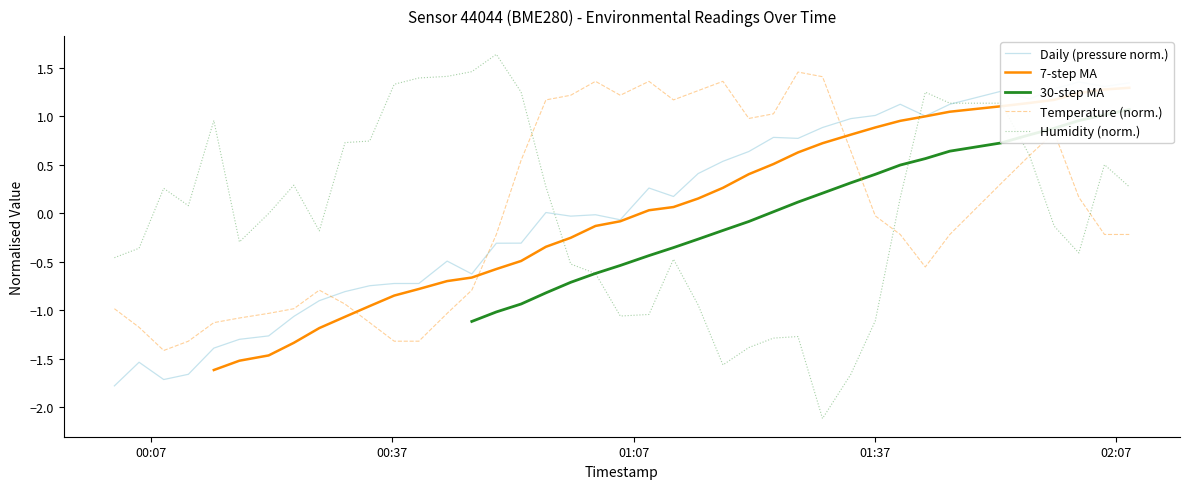

At how many categories does at least one series exceed 0?

35